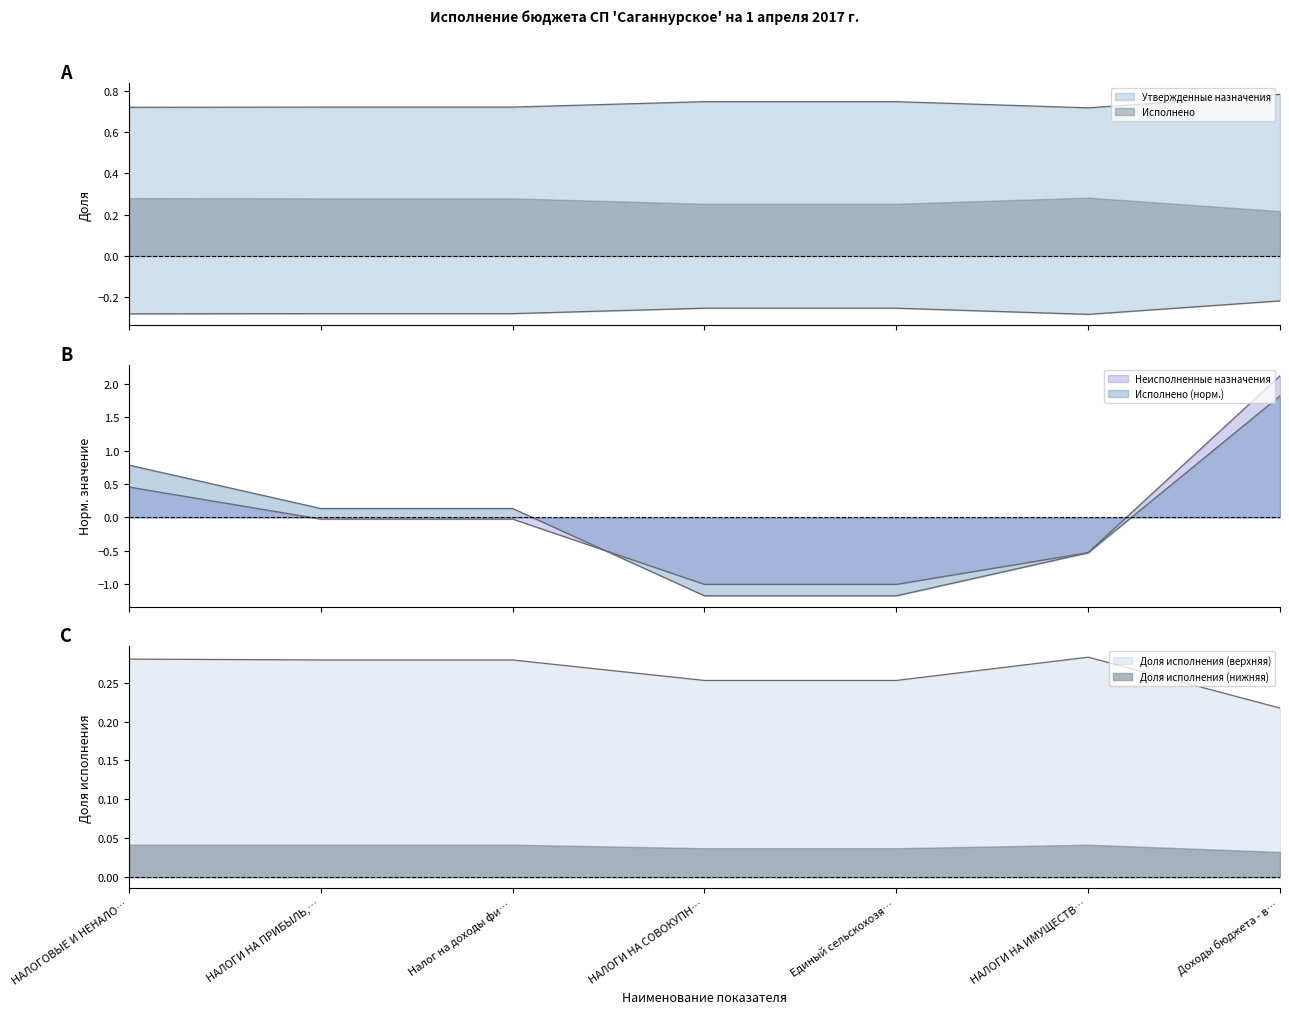

True or false: Исполнено has more than 0 interior local peaks.

False